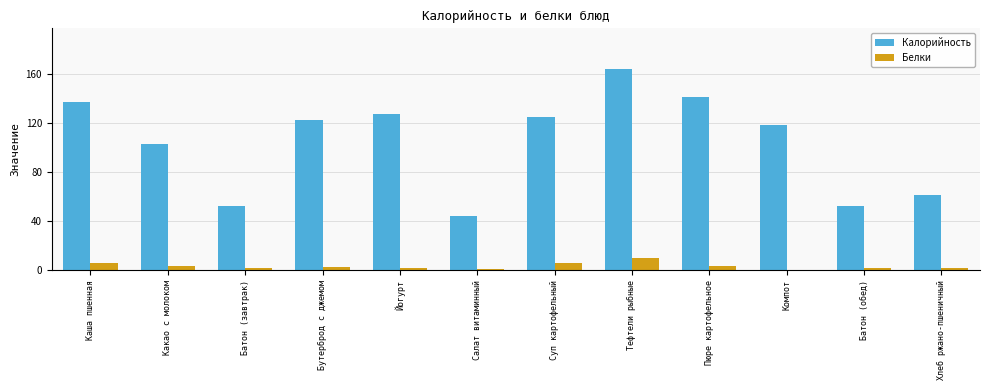

What is the spread (max minus min) of values at Суп картофельный?

118.9